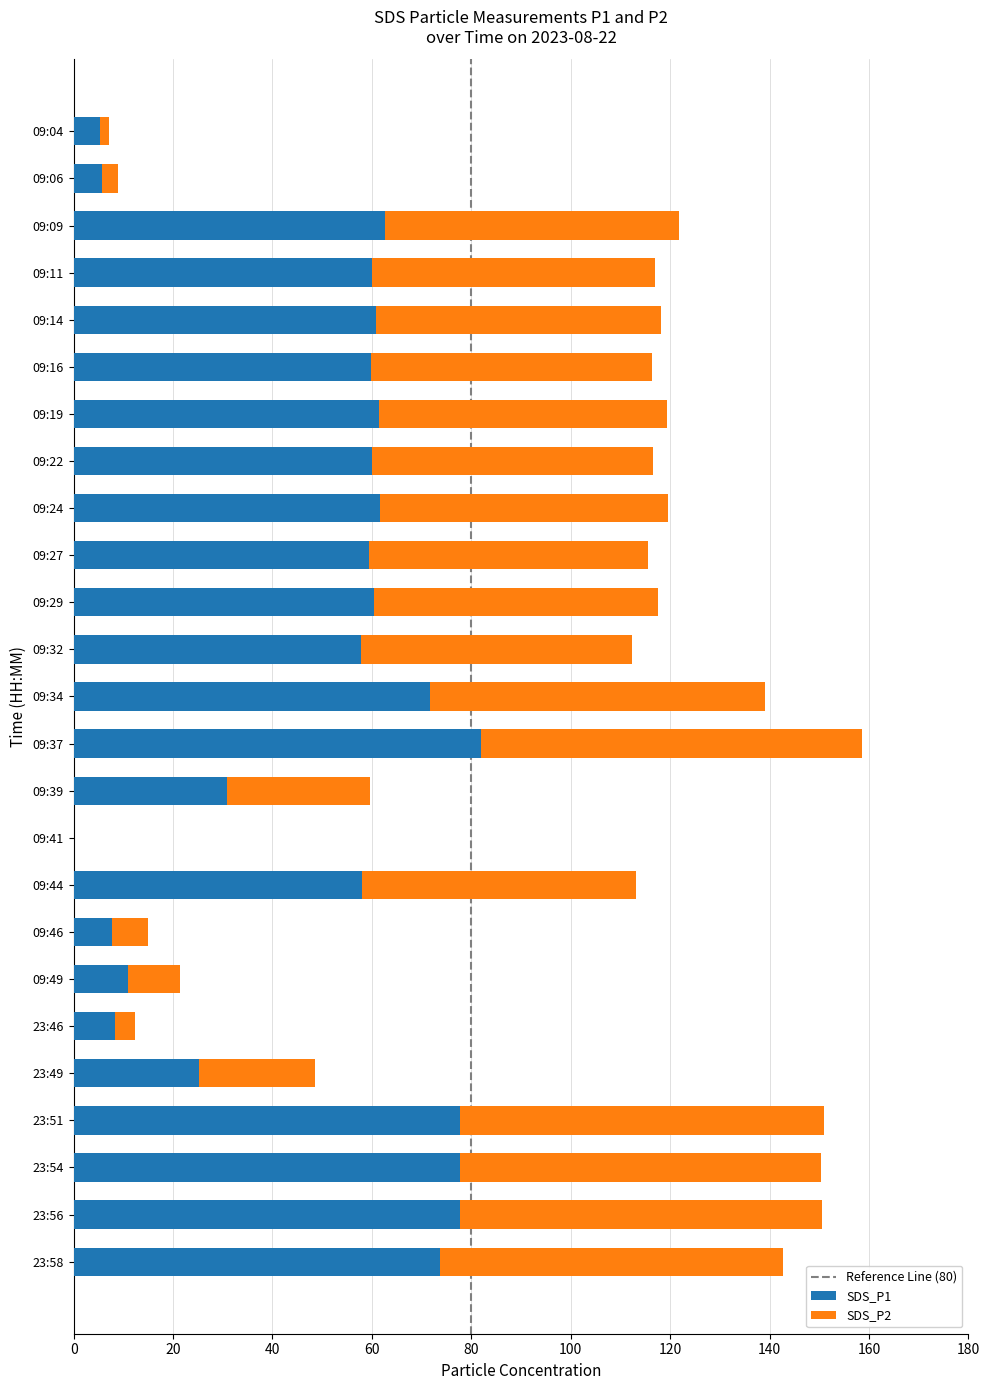

The SDS_P1 series shows 58.1 at 09:44. True or false?

True